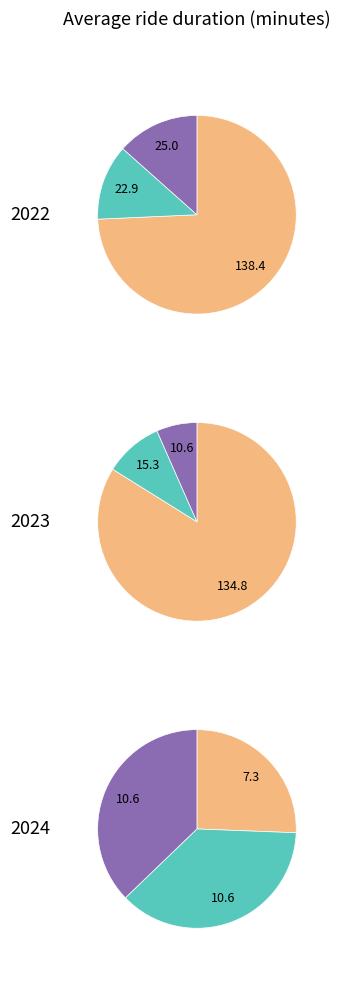

Is it true that 1 is 13% of the pie?

False